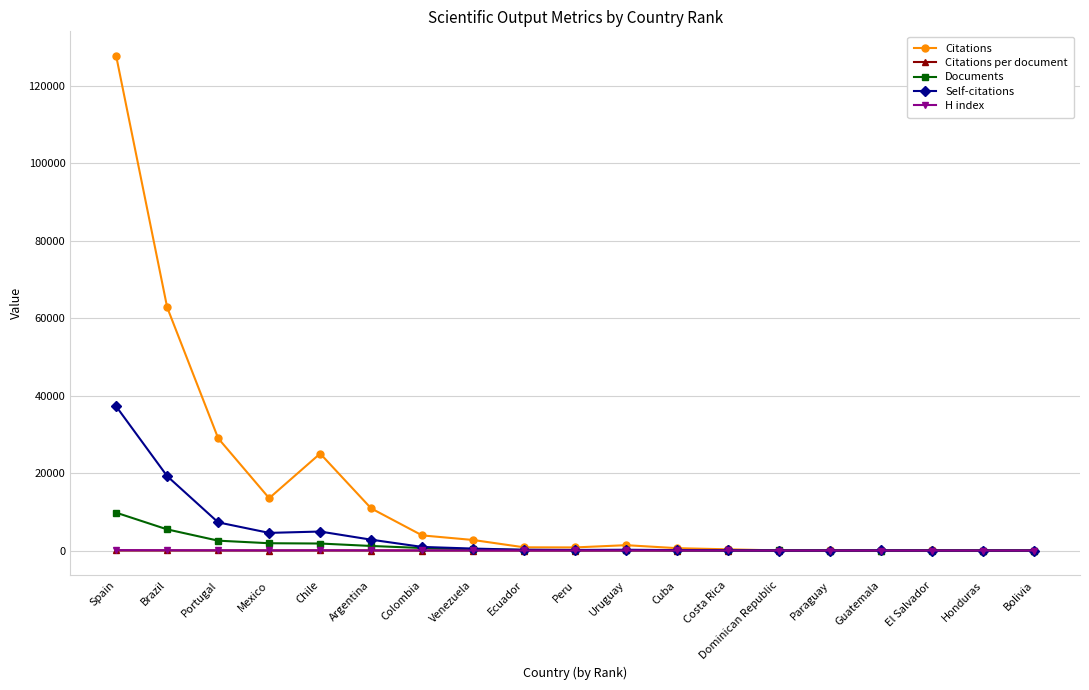

How many series are shown in this chart?

5